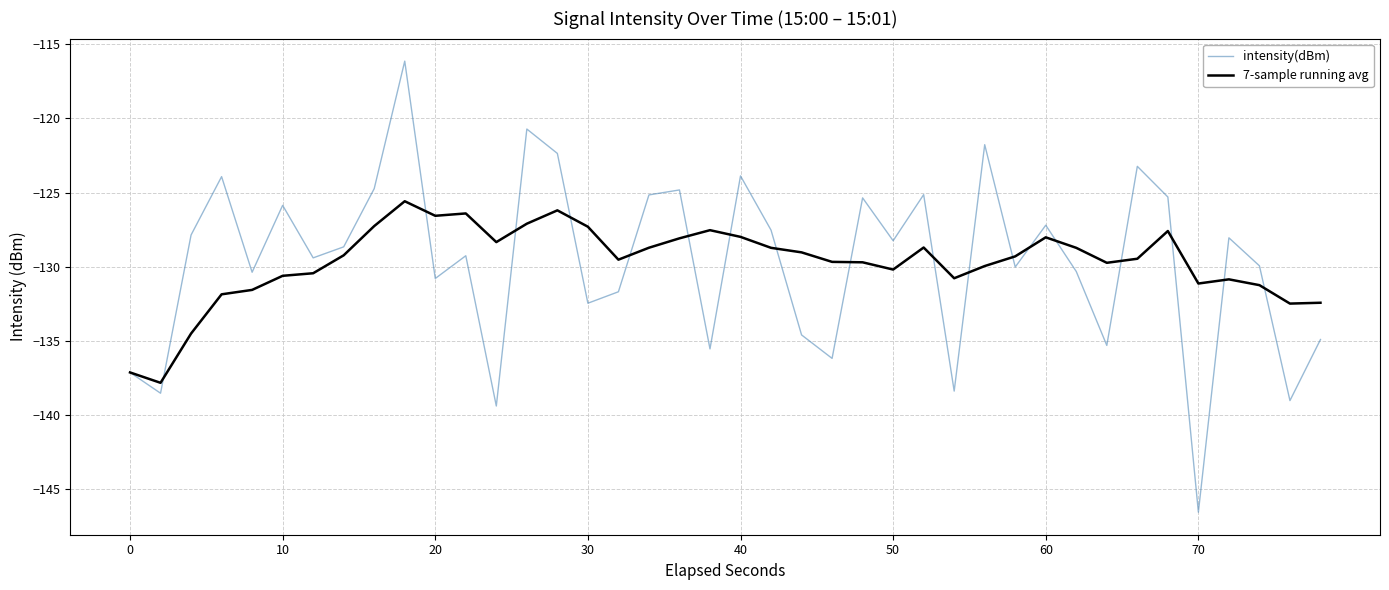

What is the minimum value for 7-sample running avg?

-137.8